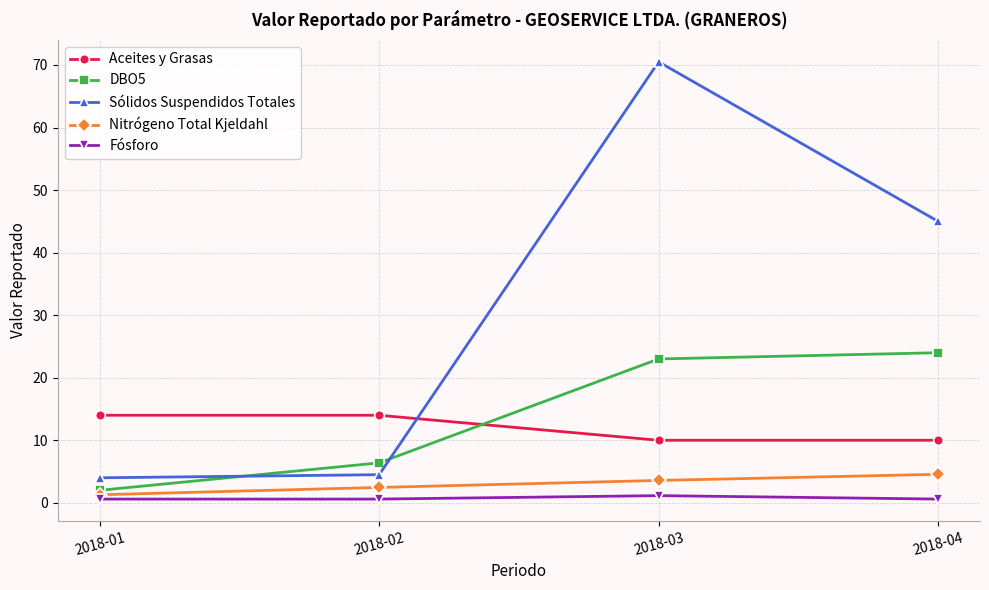

Is it true that Fósforo equals 0.6 at 2018-01?

True